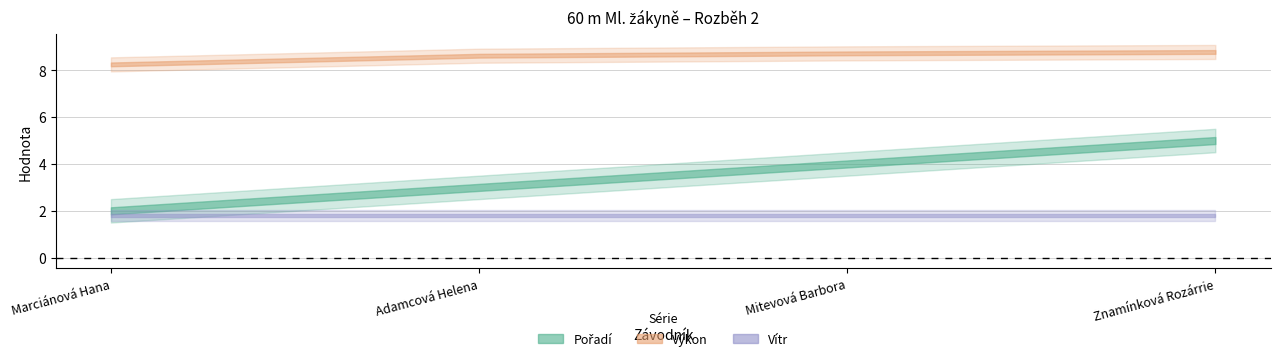

Which has a higher value, Mitevová Barbora or Adamcová Helena?

Mitevová Barbora